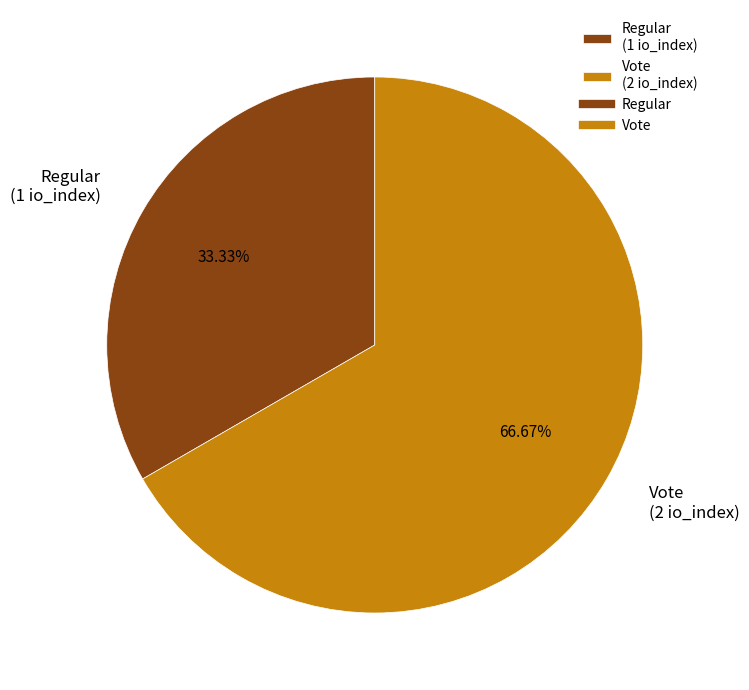

Is there a majority slice in this chart?

Yes